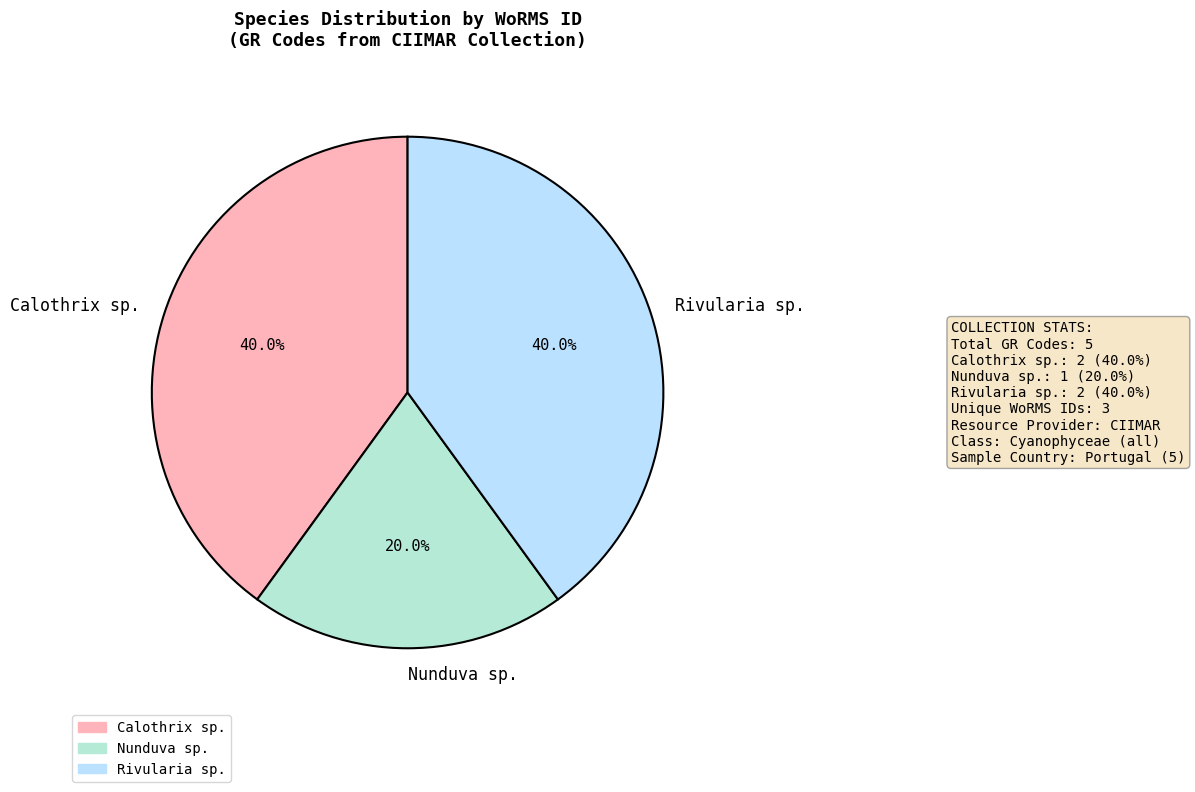

What is the smallest slice in the pie chart?

Nunduva sp.